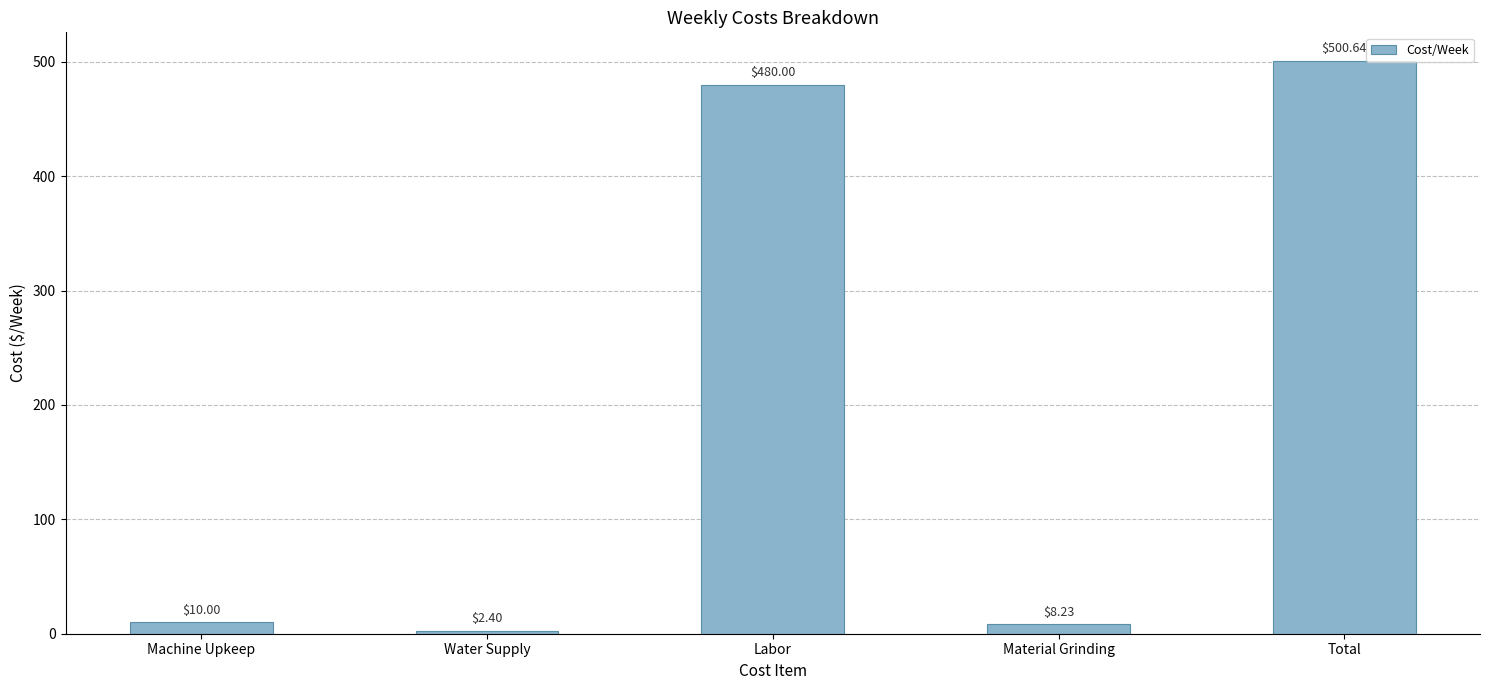

How many data points are less than 10?

2